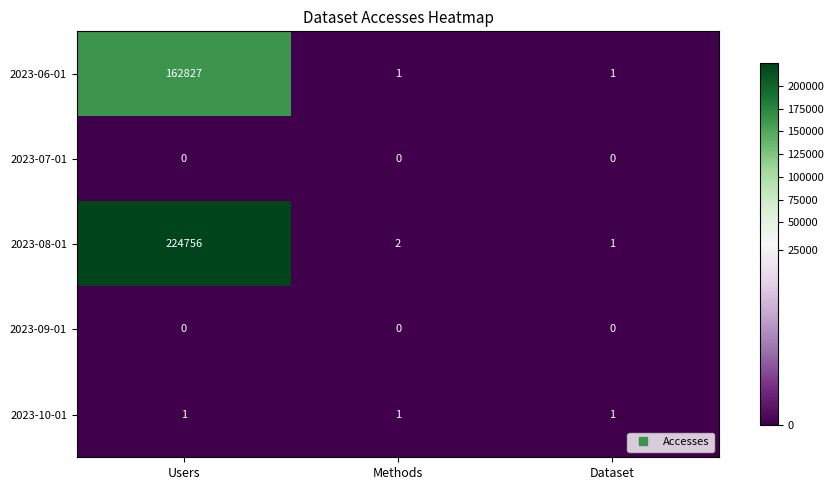

What is the maximum value for 2023-08-01?

224756